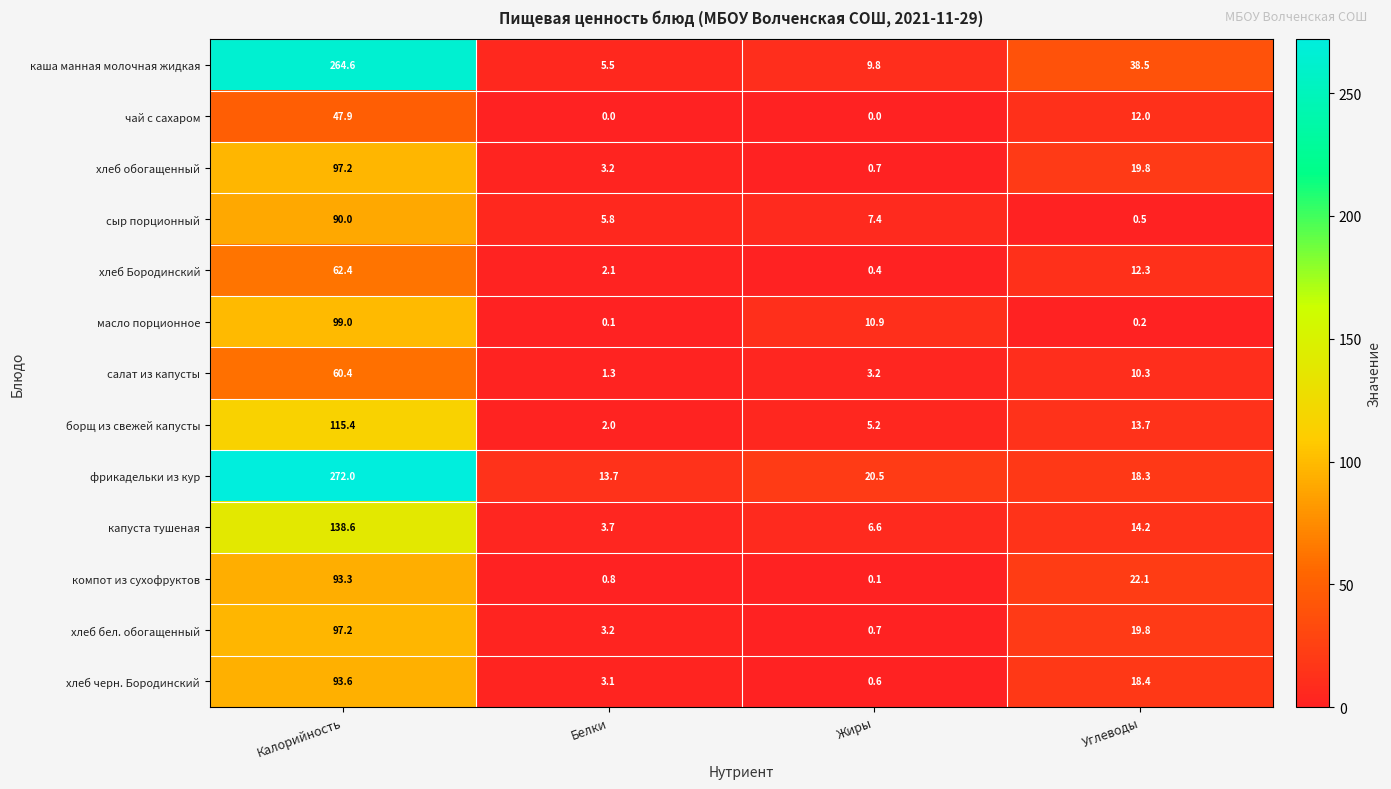

How many distinct data groups are displayed?

13